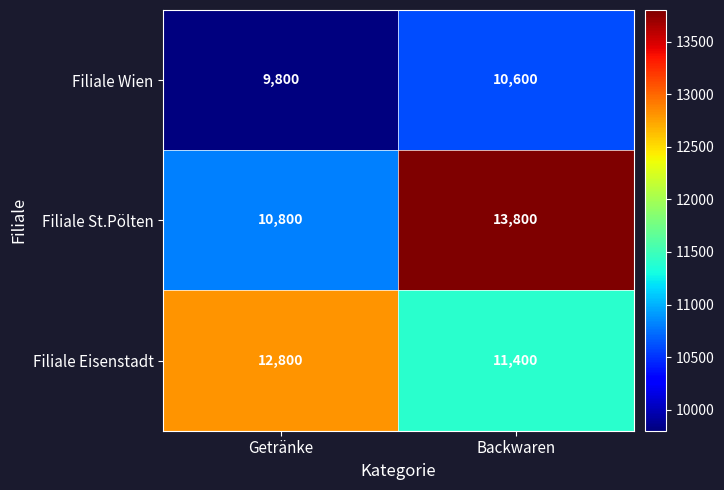

Read the Filiale St.Pölten value at Backwaren.

13800